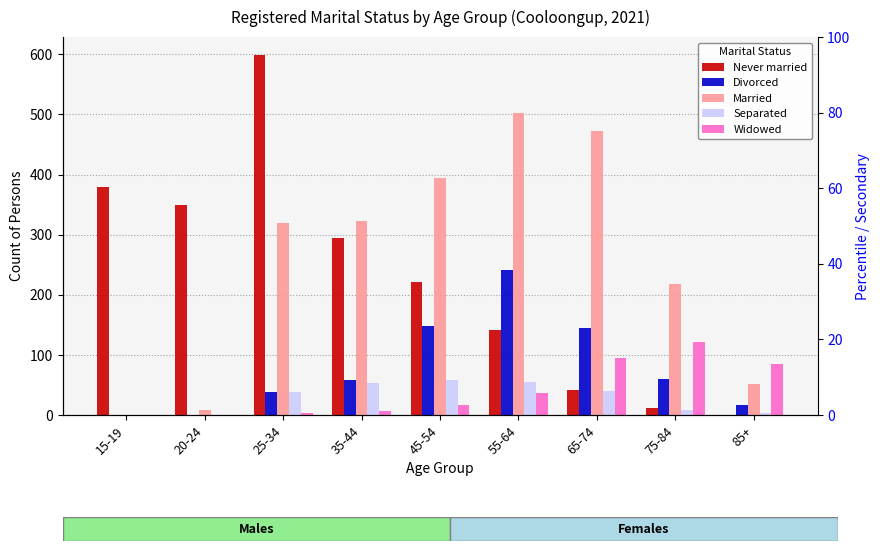

At how many categories does at least one series exceed 445?

3